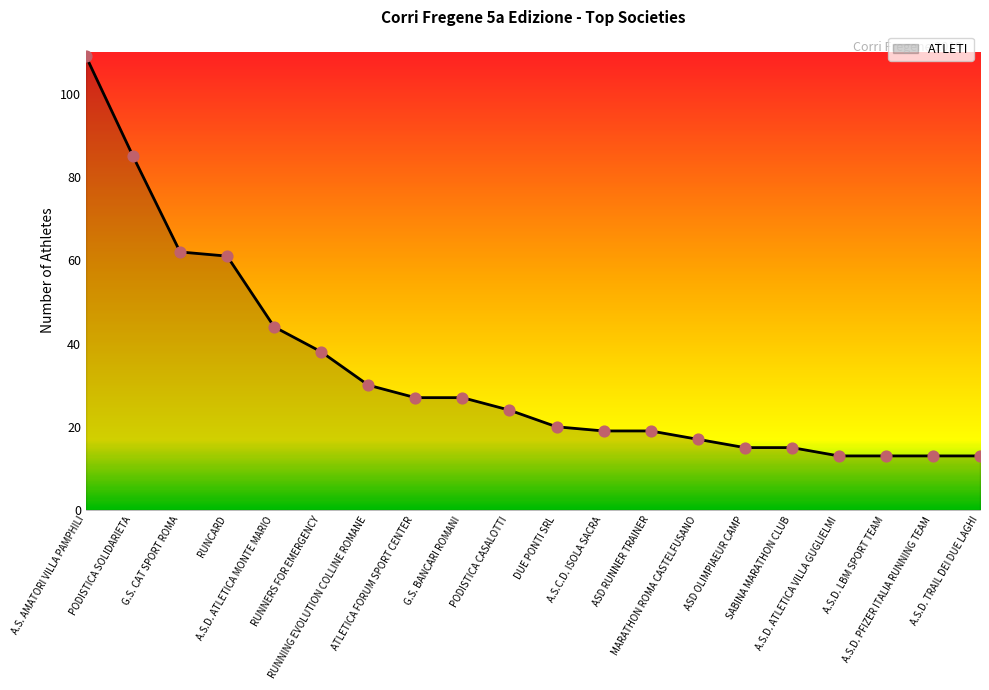

Approximately how many times larger is the value at A.S.C.D. ISOLA SACRA compared to MARATHON ROMA CASTELFUSANO?

1.1